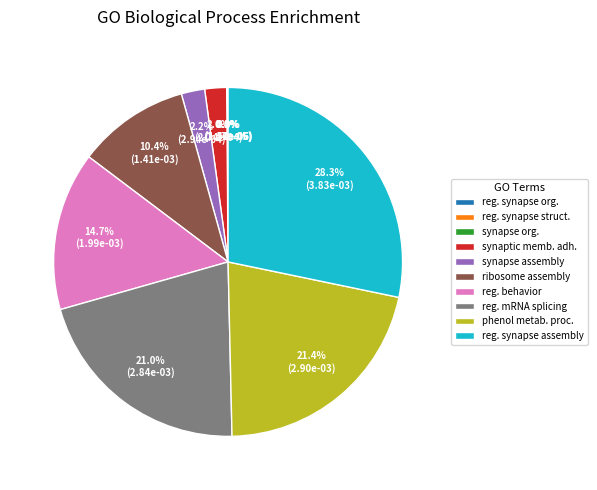

Is there a majority slice in this chart?

No